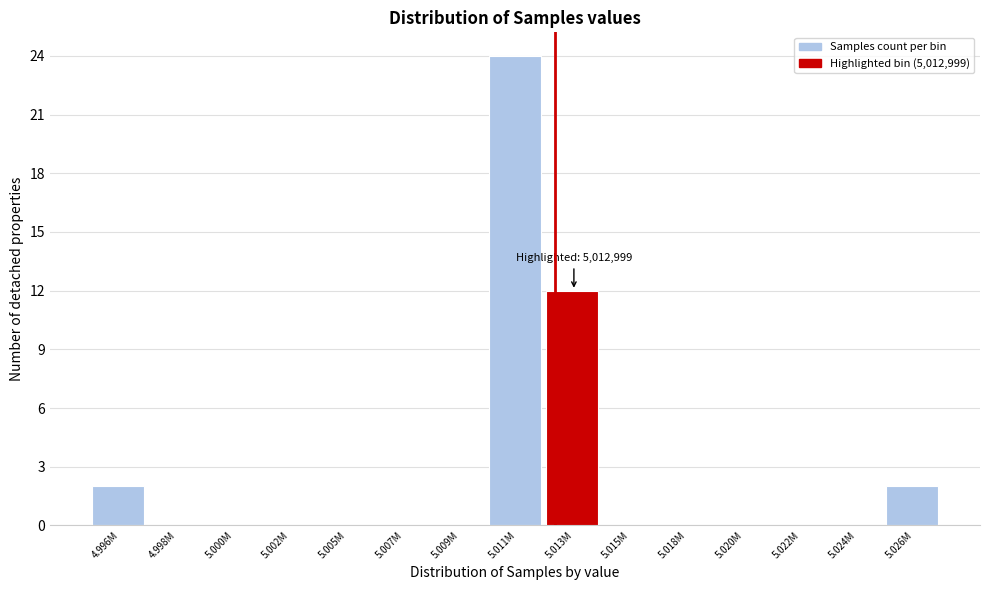

Reading right to left, transcribe all the data shown in this chart.

5.026M=2	5.024M=0	5.022M=0	5.020M=0	5.018M=0	5.015M=0	5.013M=12	5.011M=24	5.009M=0	5.007M=0	5.005M=0	5.002M=0	5.000M=0	4.998M=0	4.996M=2